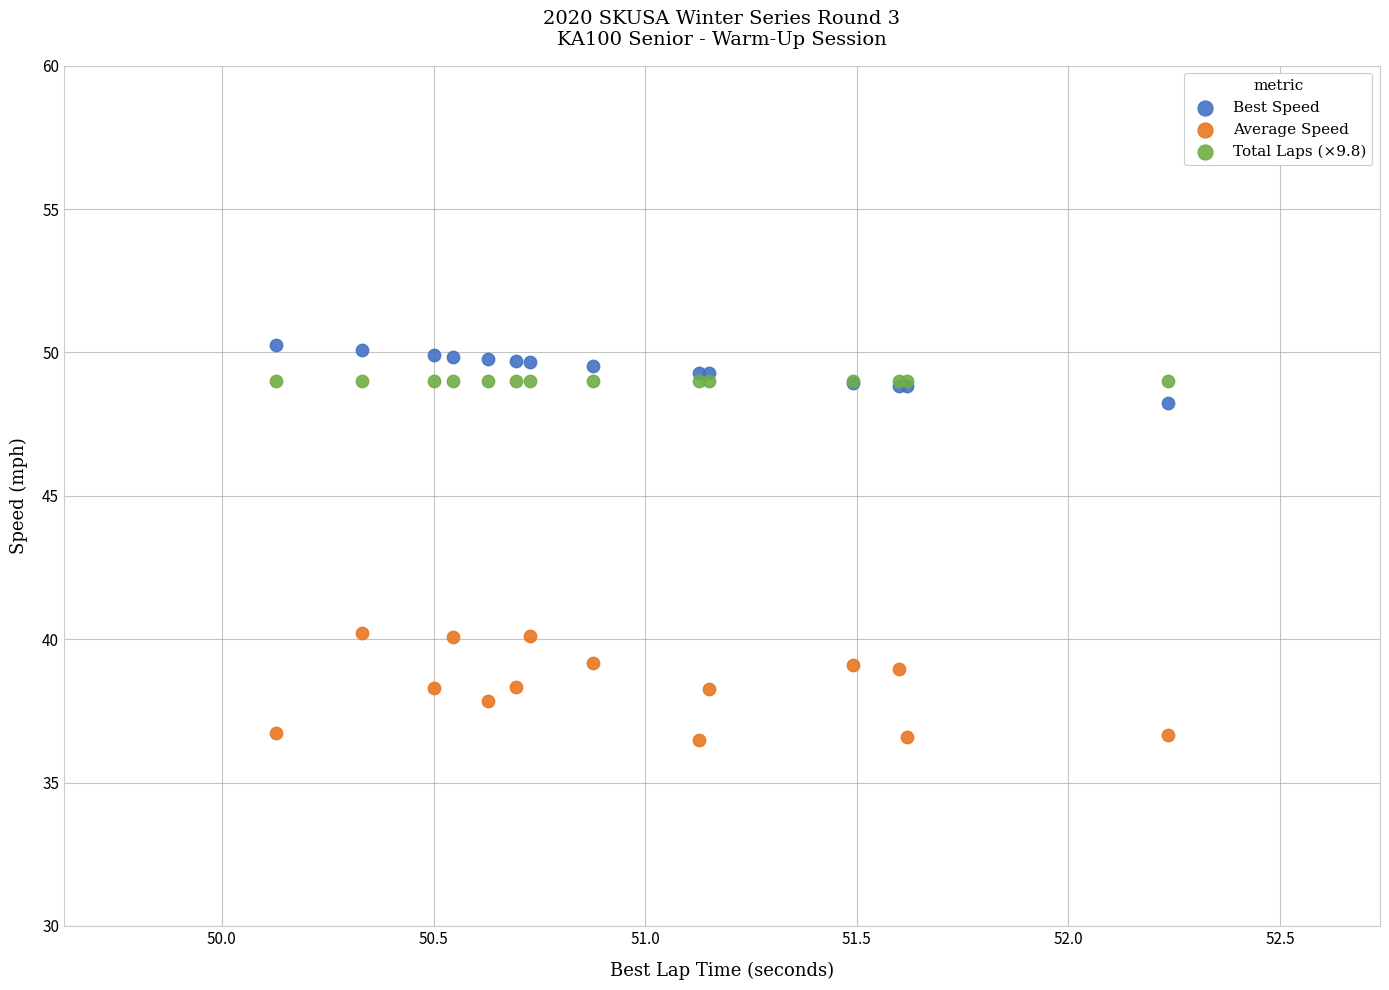

Which series contains the lowest Y value?

Average Speed